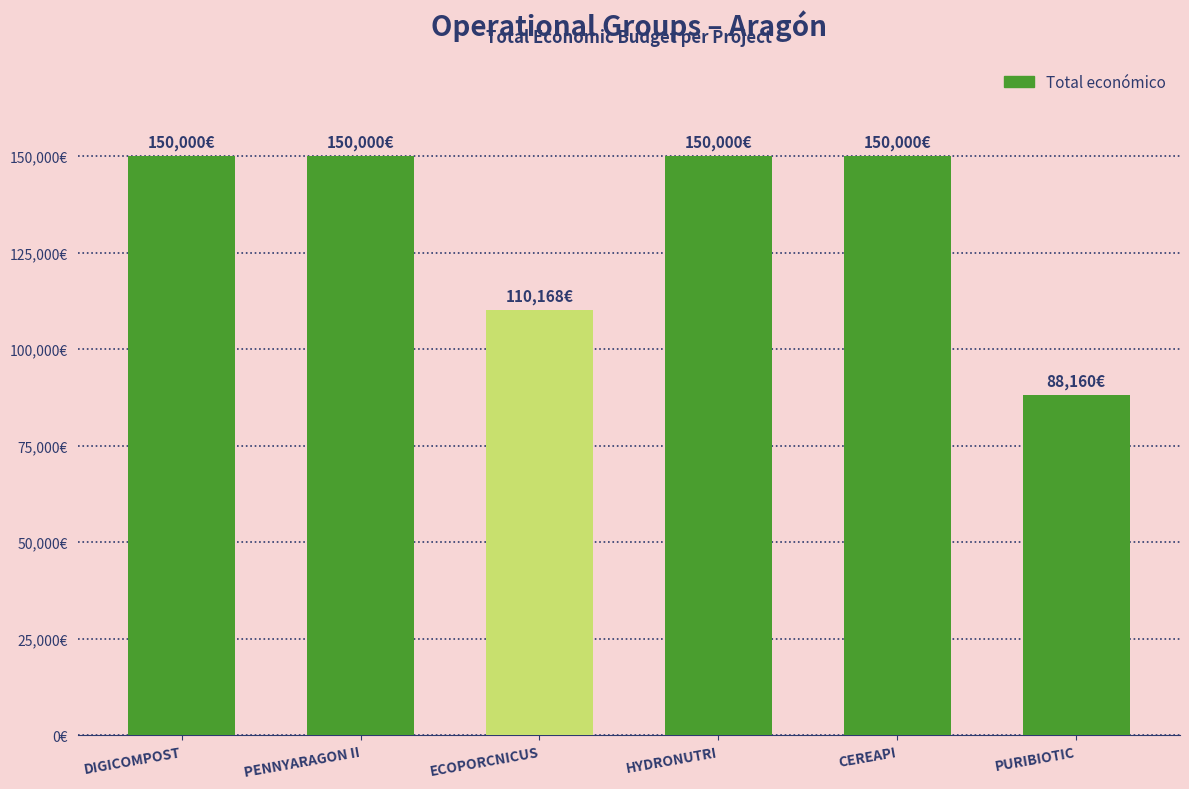

How many bars are there in total?

6